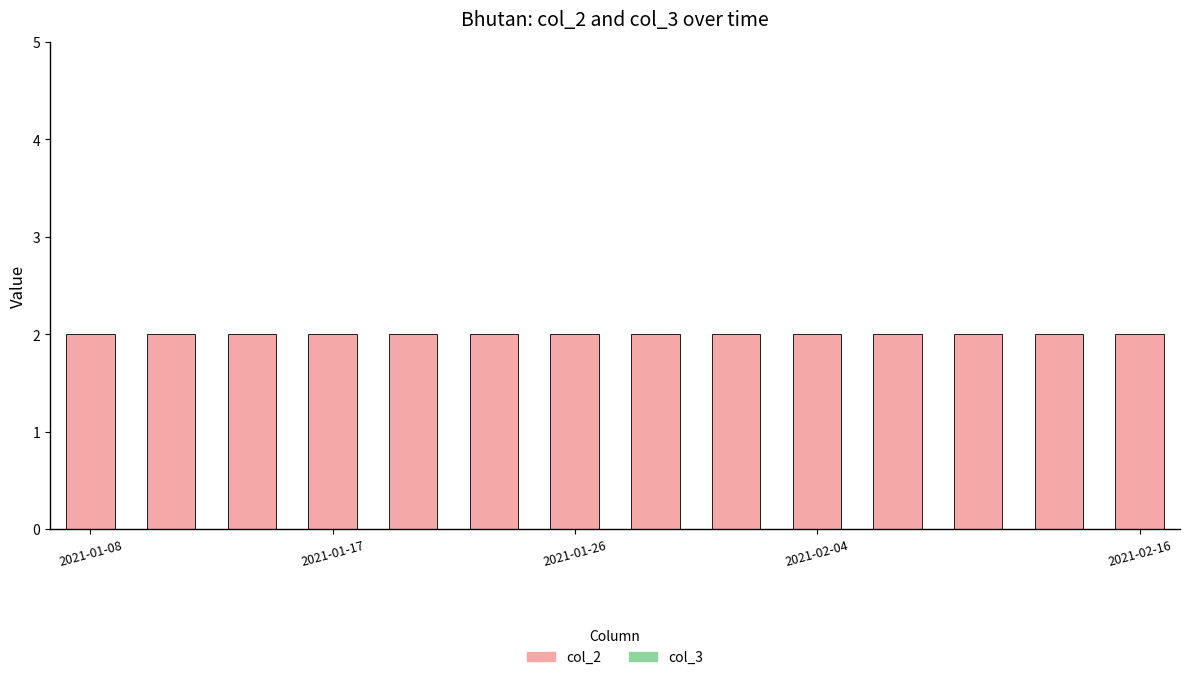

What is the maximum value for col_2?

2